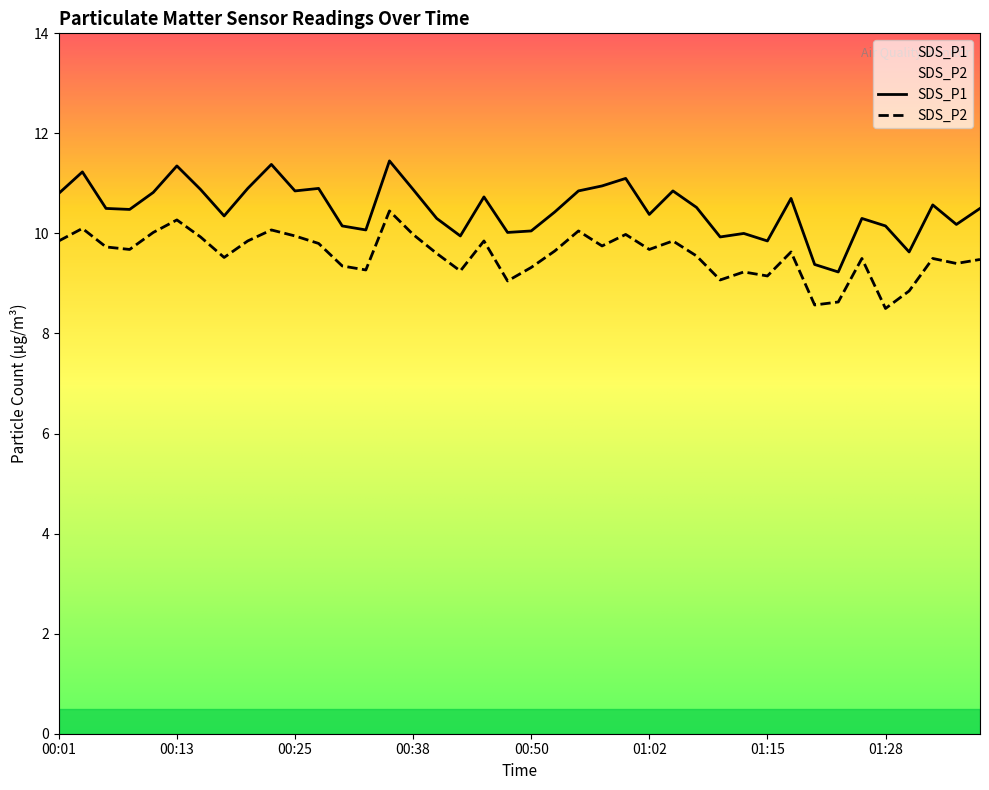

How many lines are shown in the chart?

2